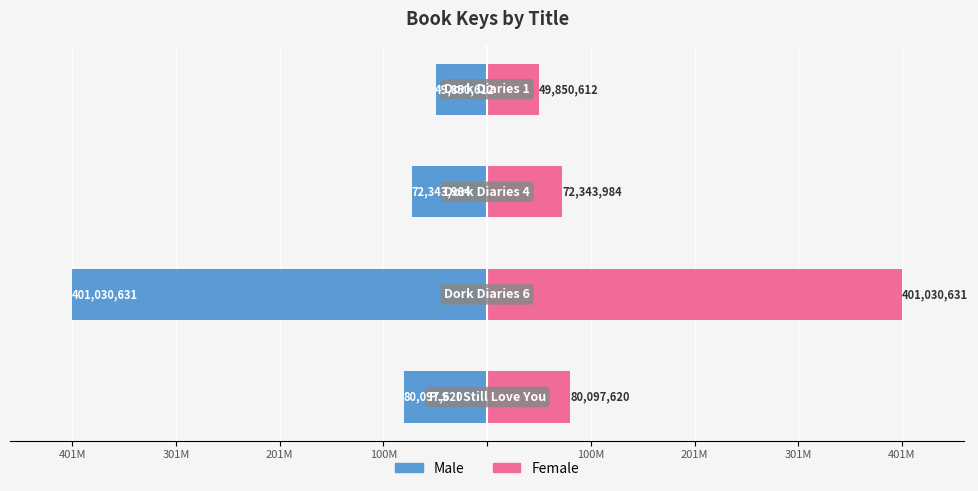

What position from the left is 201M?

3